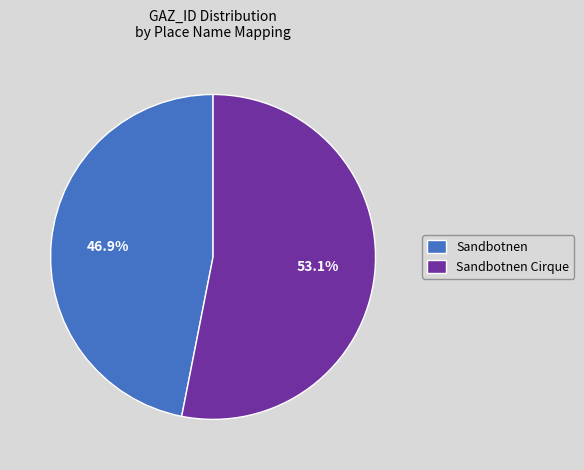

Which slice represents more than half of the pie?

Sandbotnen Cirque